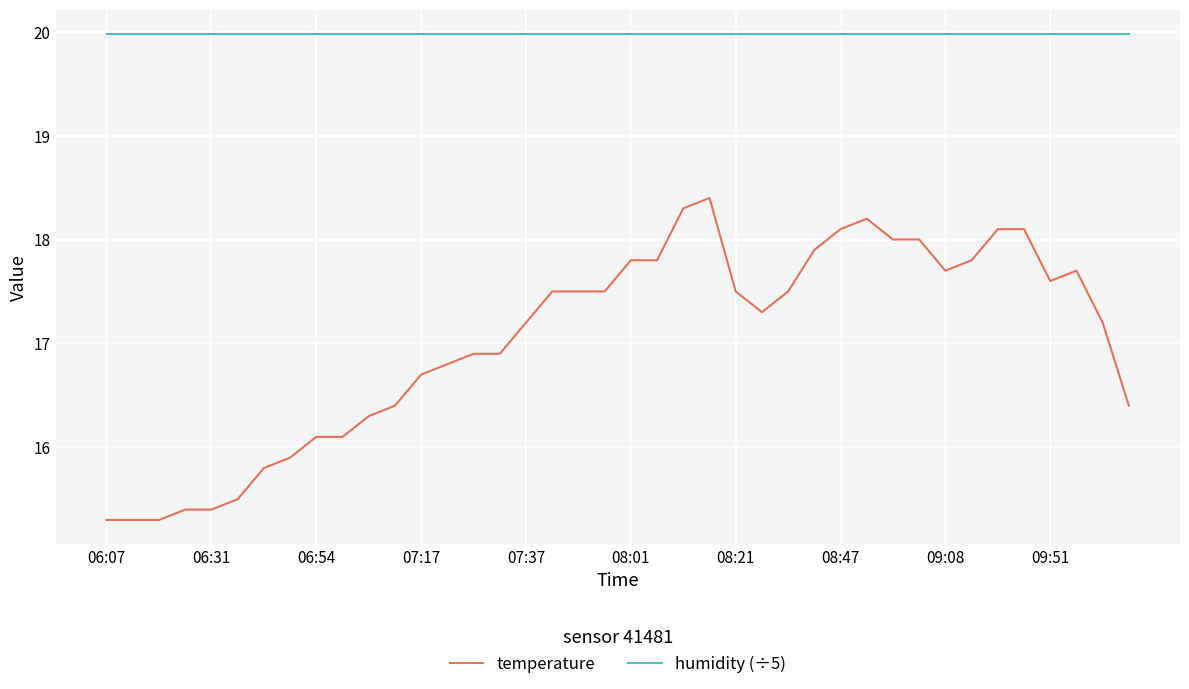

True or false: temperature and humidity (÷5) intersect in this chart.

False